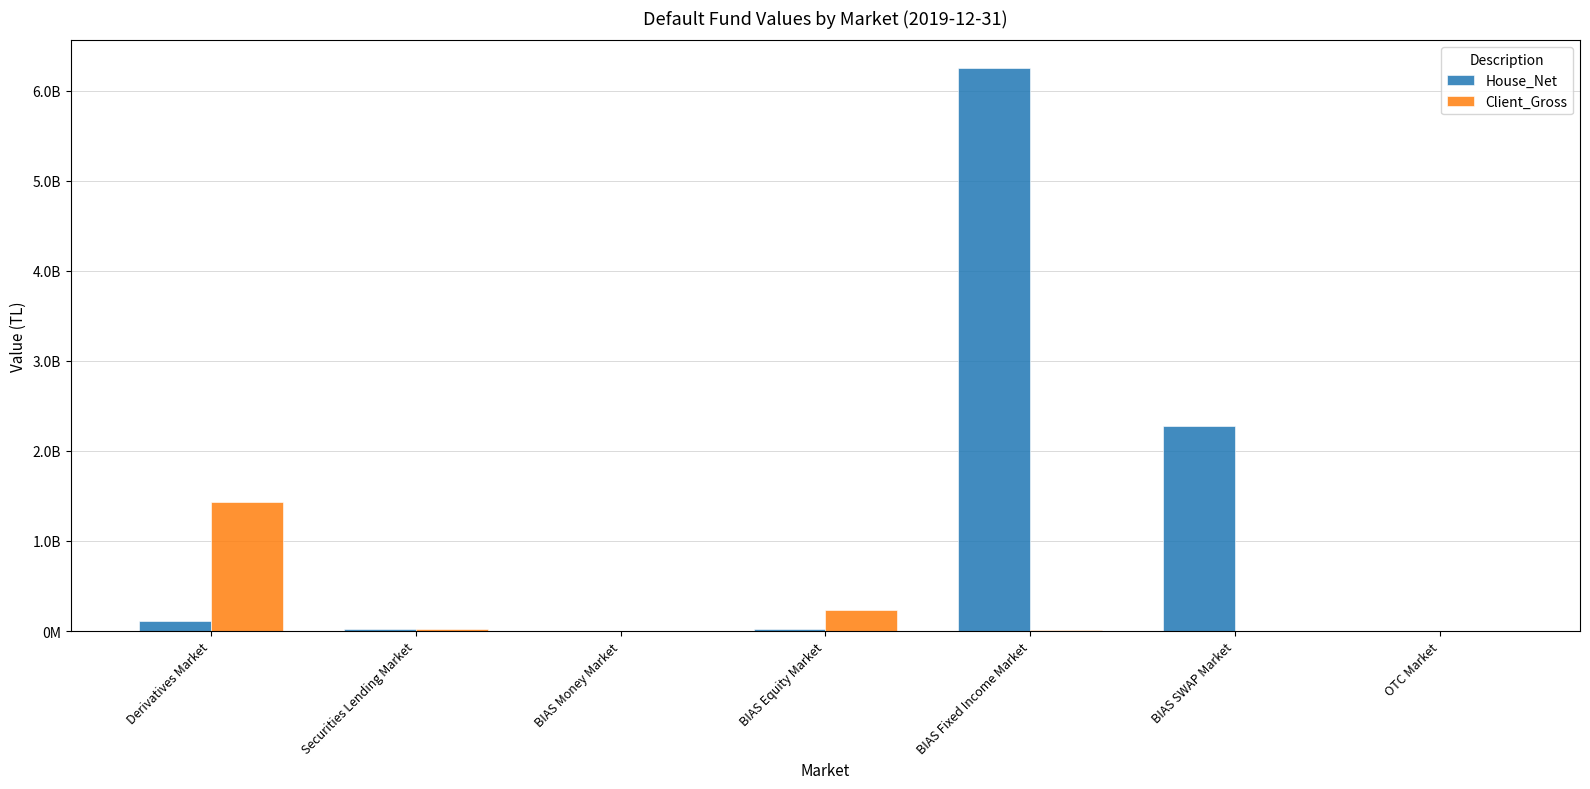

The value of House_Net at Derivatives Market is 115946096.0. True or false?

True